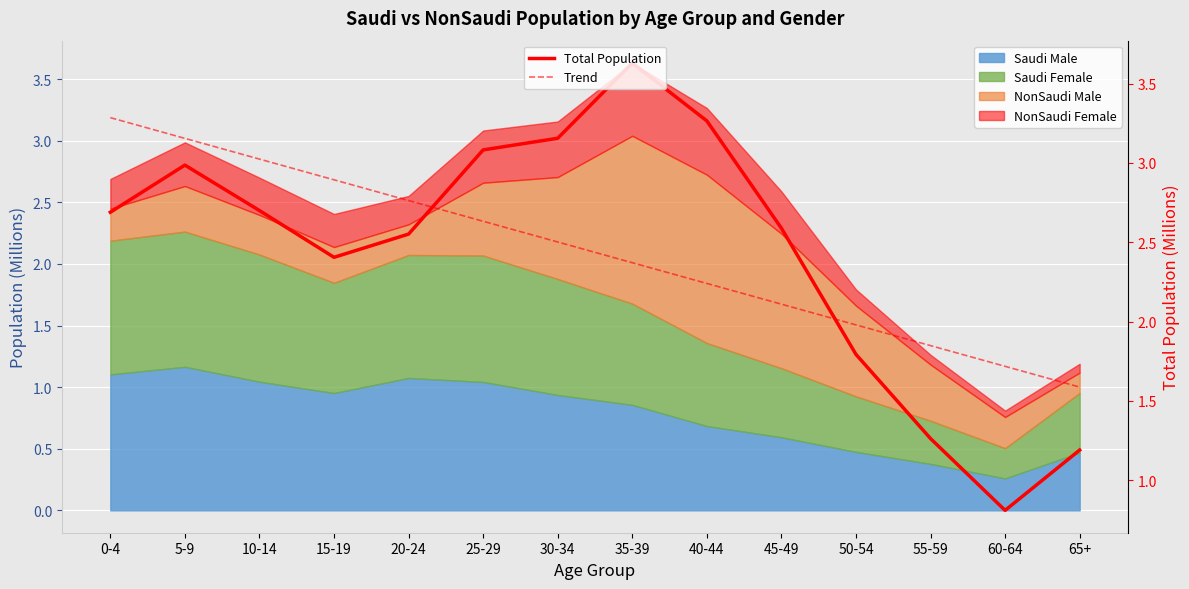

At which category does the chart reach its minimum across all series?

60-64